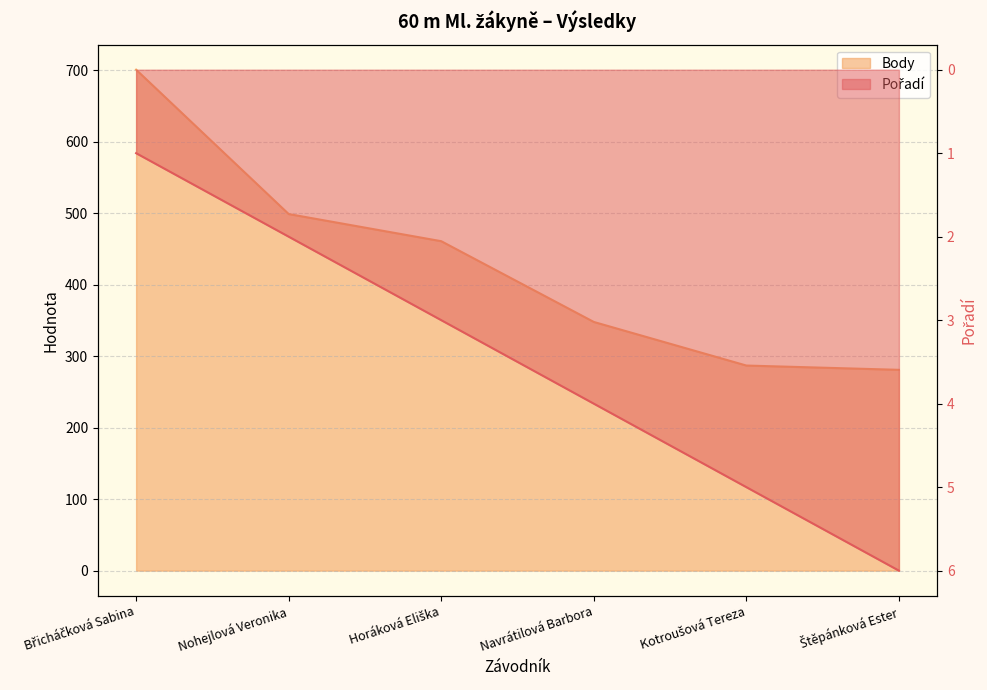

Where is Body nearest to the value 491?

Nohejlová Veronika